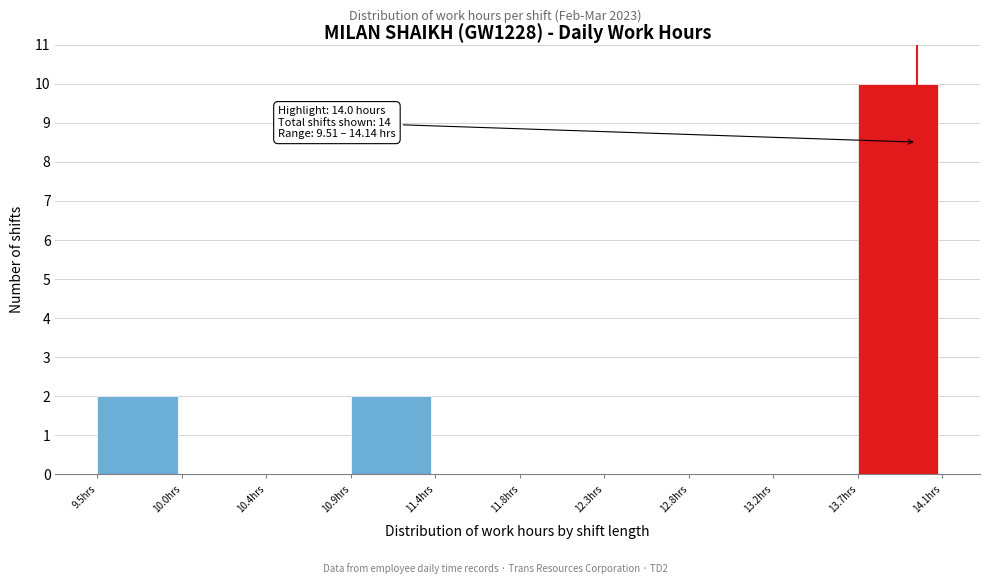

Which range on the x-axis has the tallest bar?

13.70 to 14.15